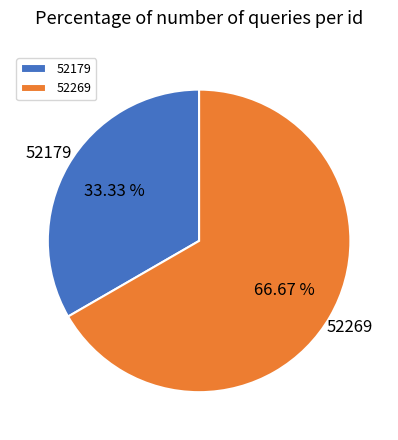

What portion of the pie excludes 52179?

66.7%